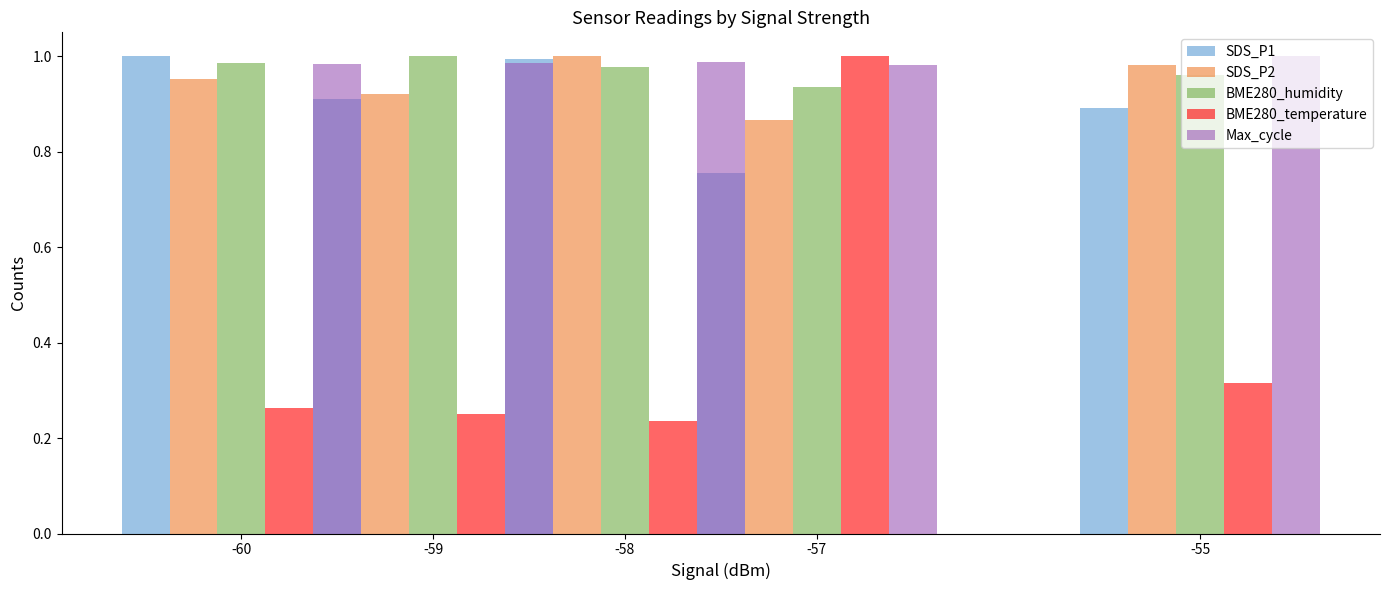

What is the difference between the highest and lowest values at -55?

0.7